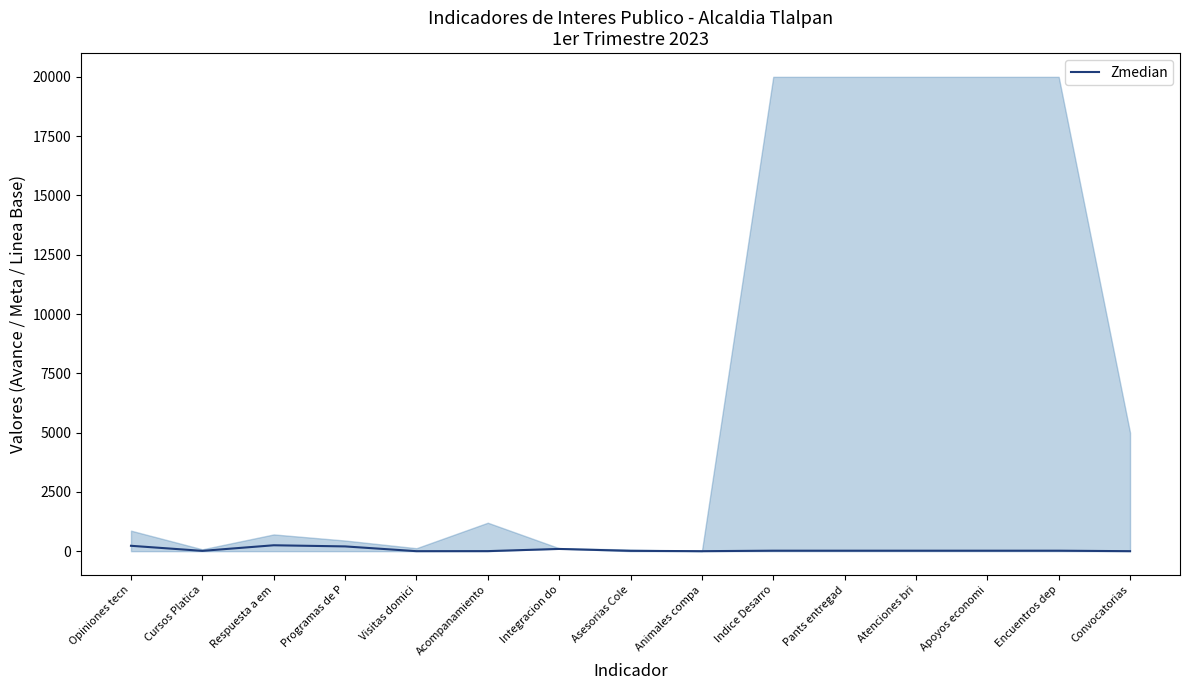

Reading left to right, extract all data points from this chart.

227	13	249	201	0	2	94	14	0	20	20	20	20	20	0